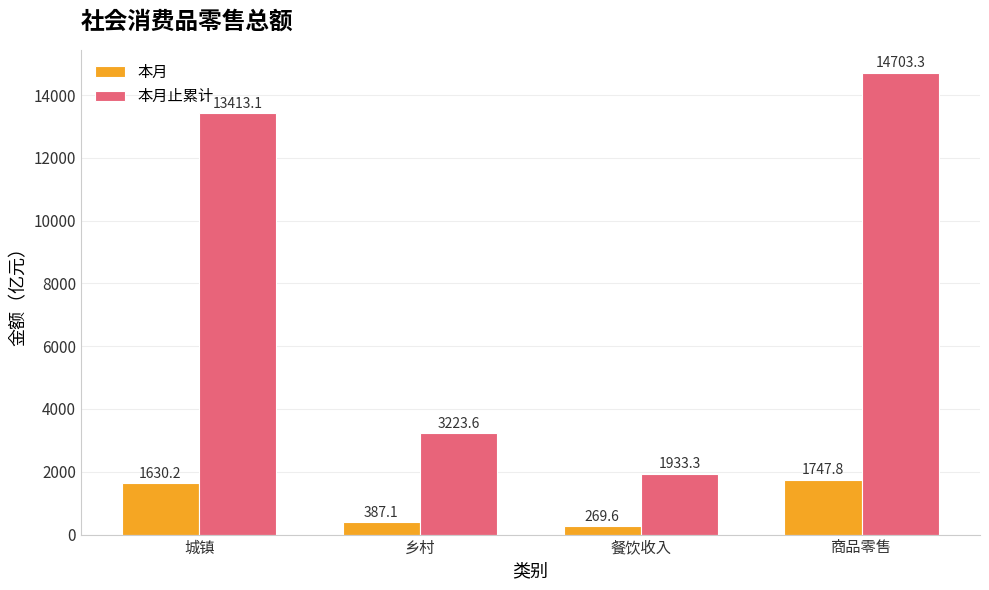

How many bars are there in each group?

2